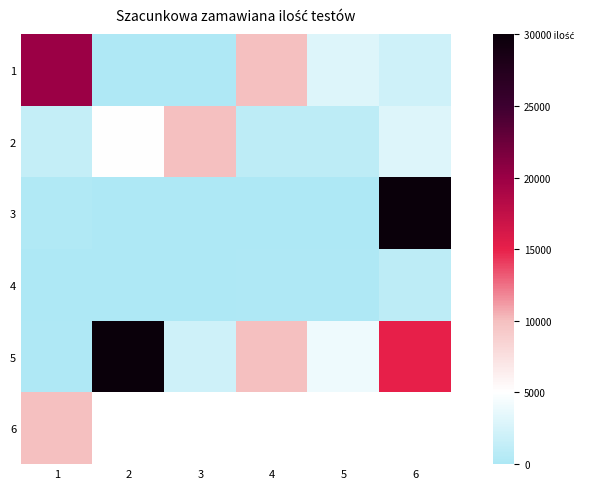

At which label is 3 closest to 15001?

1